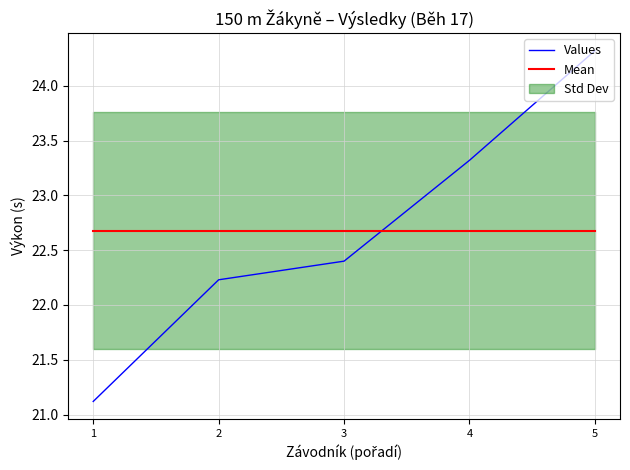

What is the spread (max minus min) of values at 4?

0.6